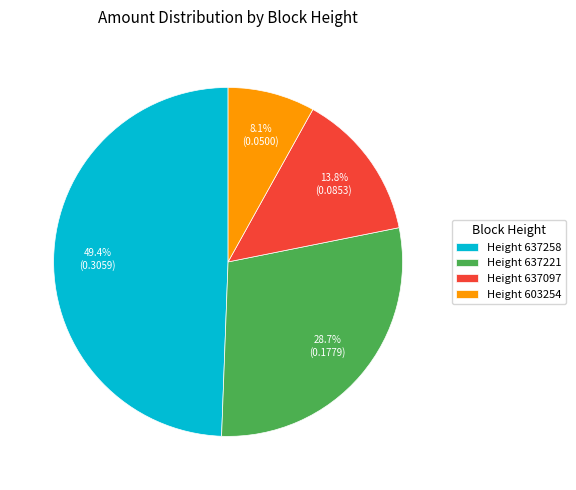

Which category has the smallest portion of the pie?

Height 603254